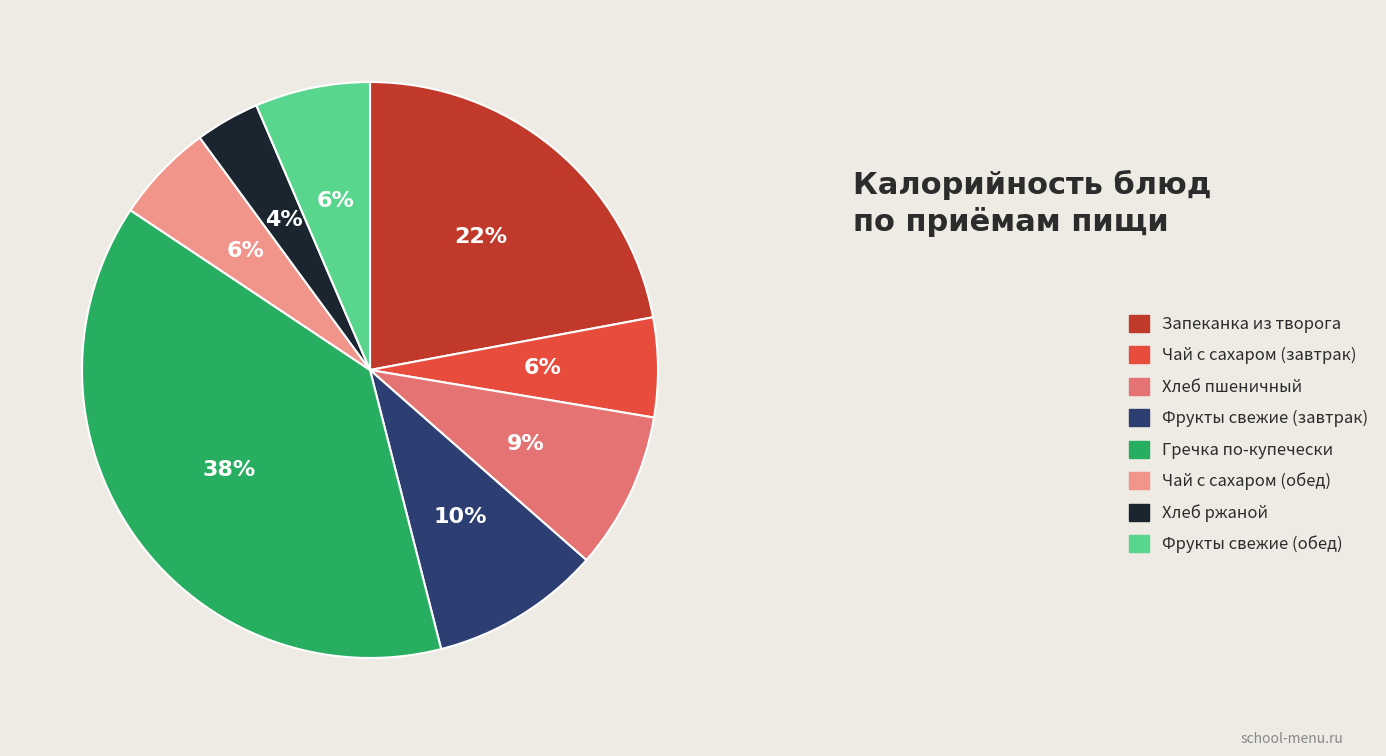

Between Чай с сахаром (завтрак) and Хлеб пшеничный, which is larger?

Хлеб пшеничный